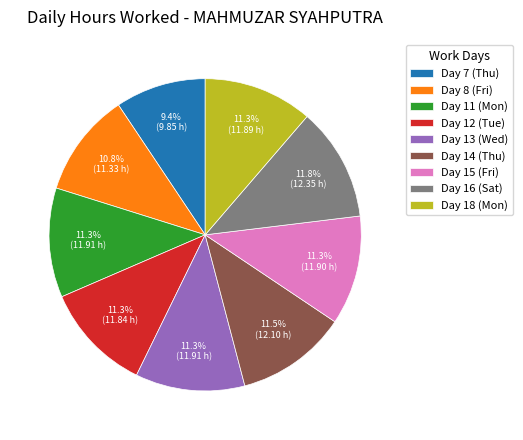

What is the ratio of the value at Day 14 (Thu) to the value at Day 16 (Sat)?

1.0